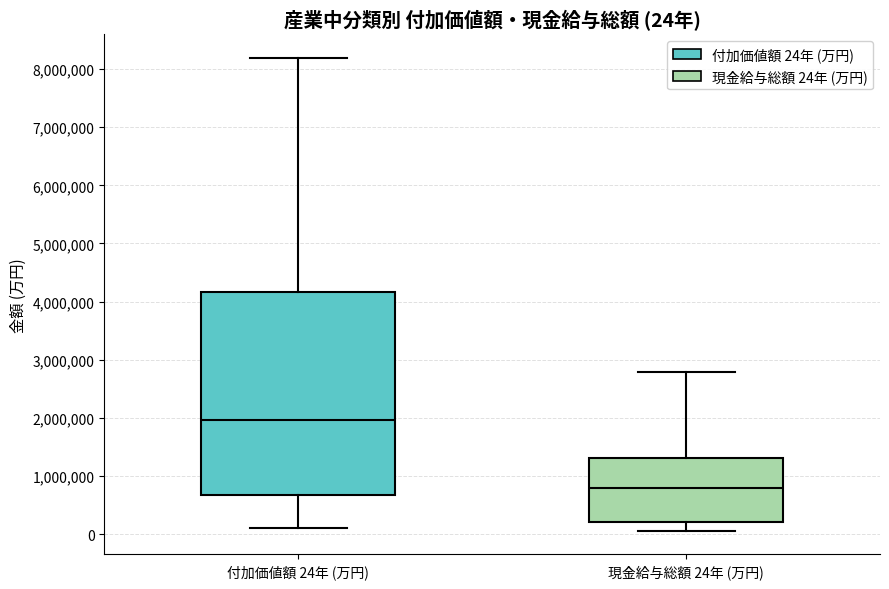

Which box's median line is the highest?

付加価値額 24年 (万円)